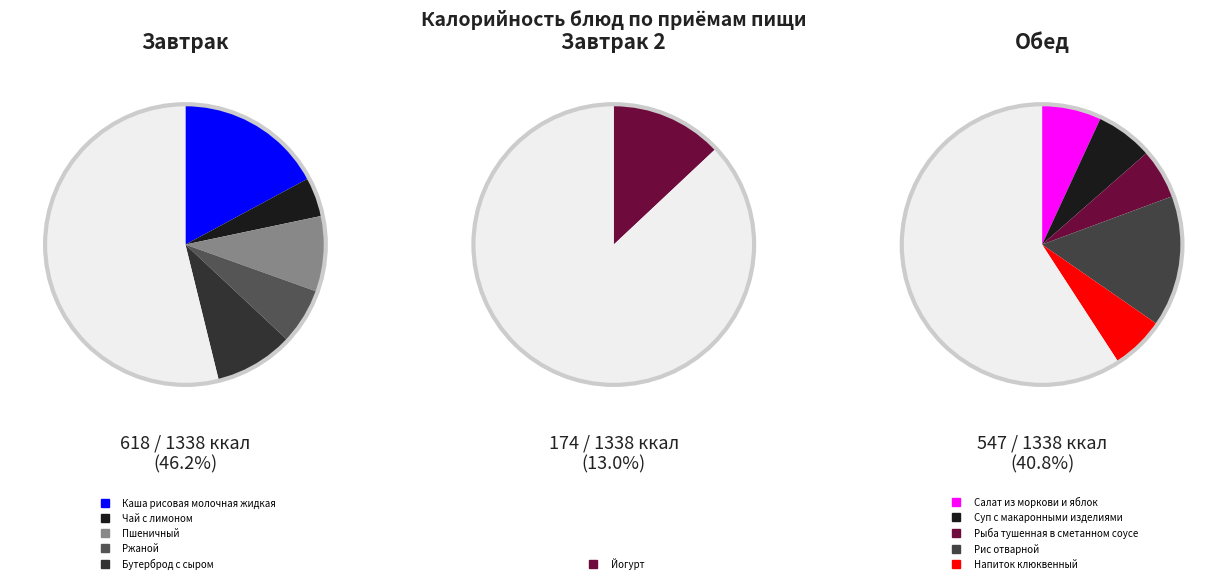

What percentage is the Йогурт slice, to the nearest percent?

13%